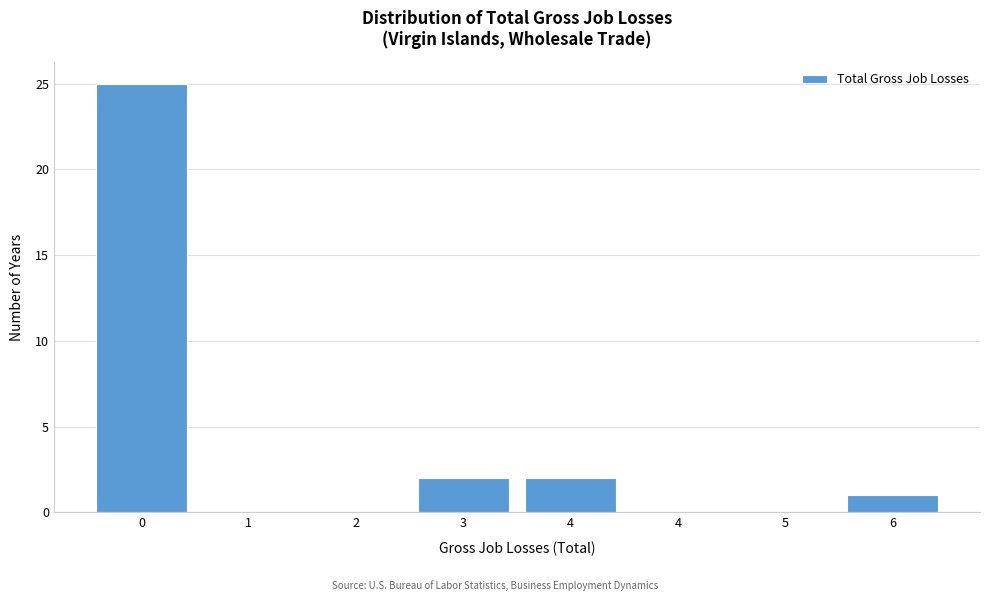

Are the bars horizontal?

No